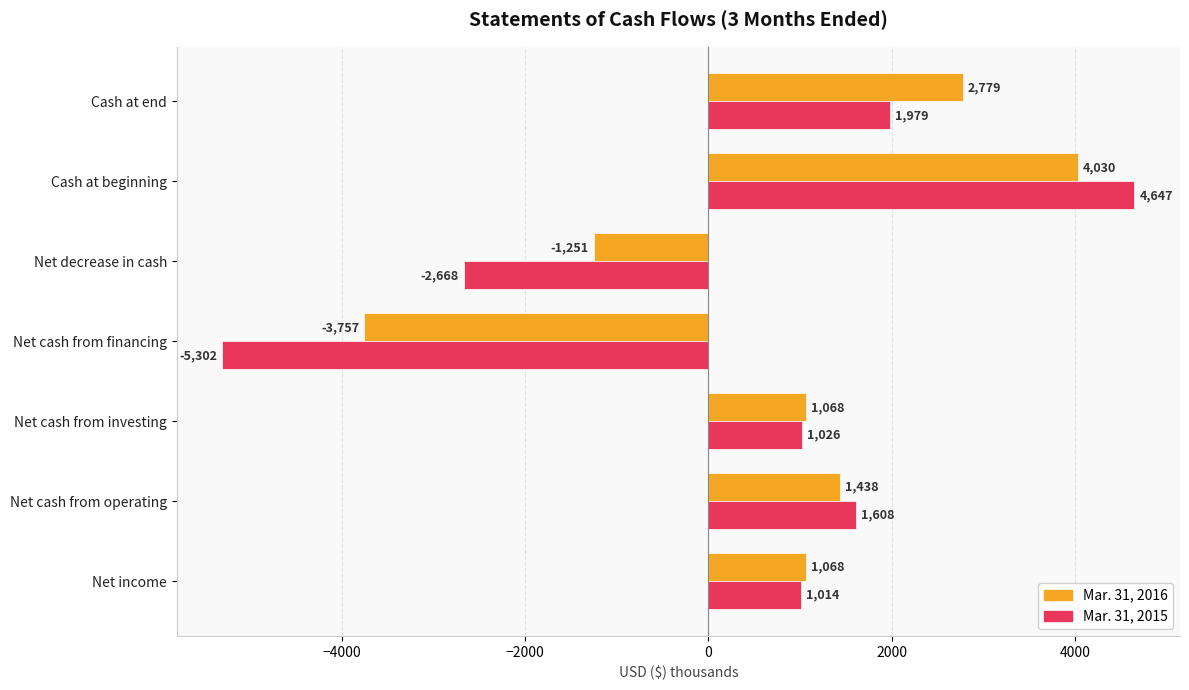

Between Cash at beginning and Cash at end, which series saw the biggest shift?

Mar. 31, 2015